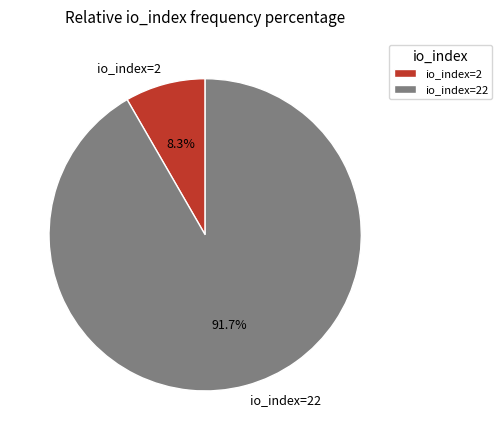

Is there any slice that represents more than half of the pie?

Yes